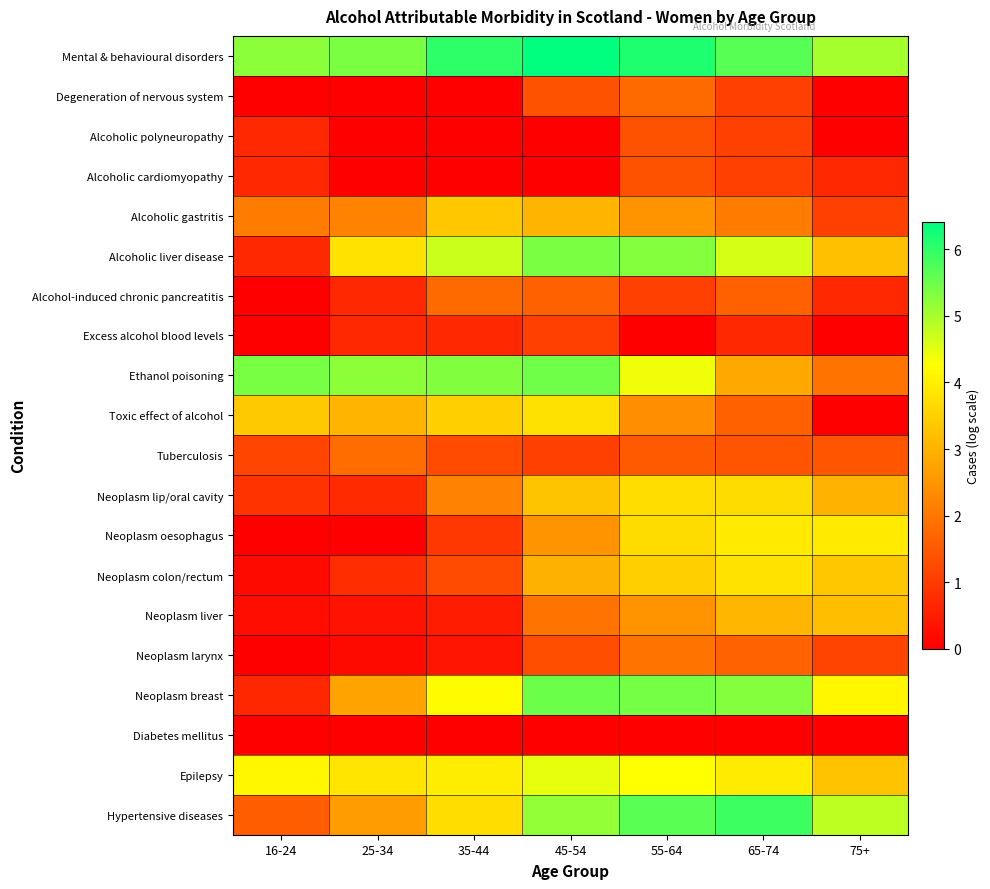

What is the greatest value displayed?

6.4